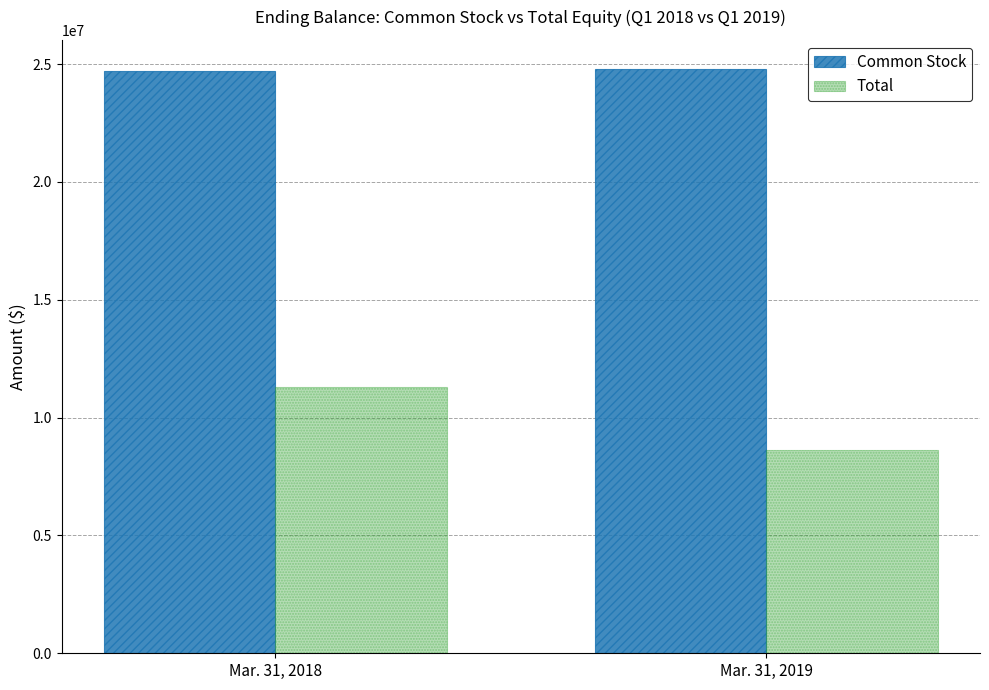

What is the value of the Total bar at the 1st from the left?

11293498